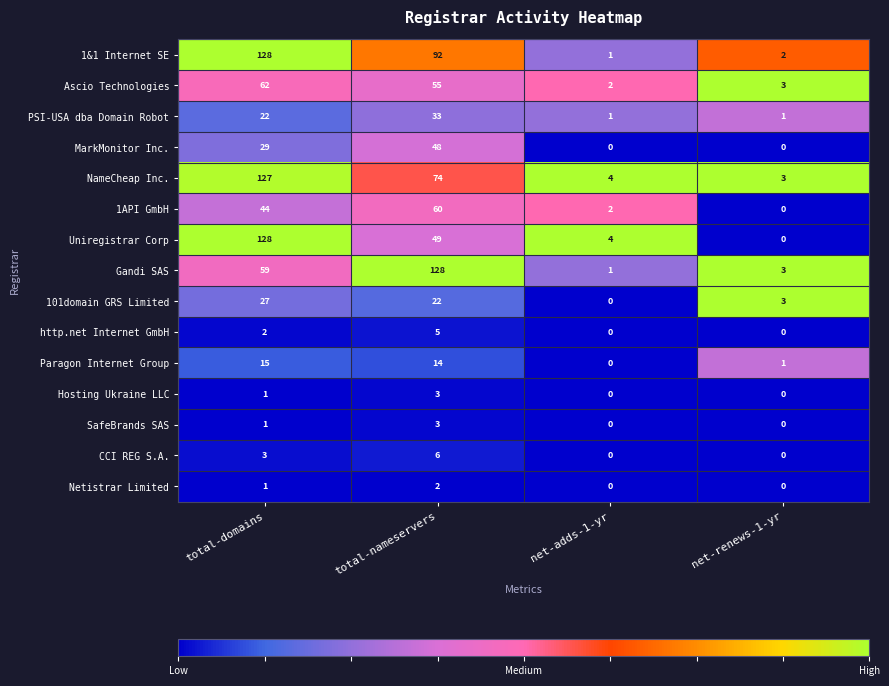

List the labels in order of 1&1 Internet SE value, largest first.

total-domains, total-nameservers, net-renews-1-yr, net-adds-1-yr